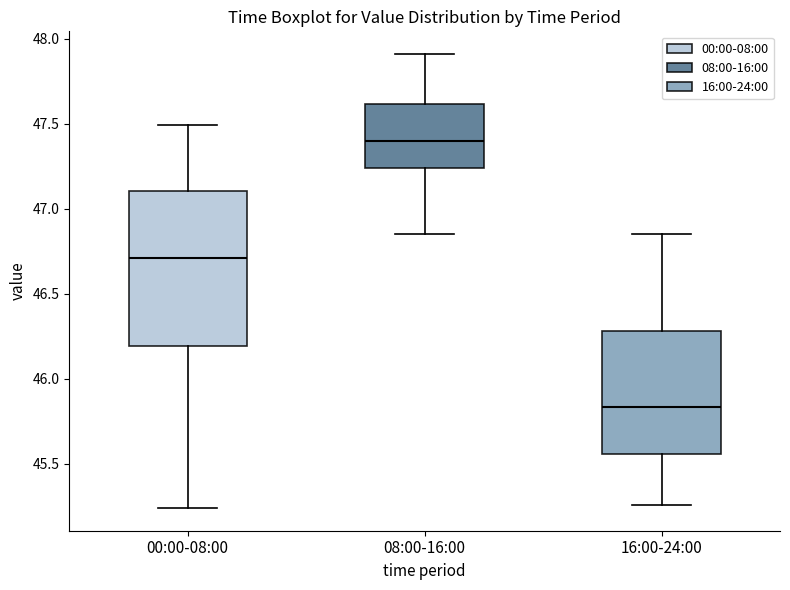

Which box has the highest median line?

08:00-16:00